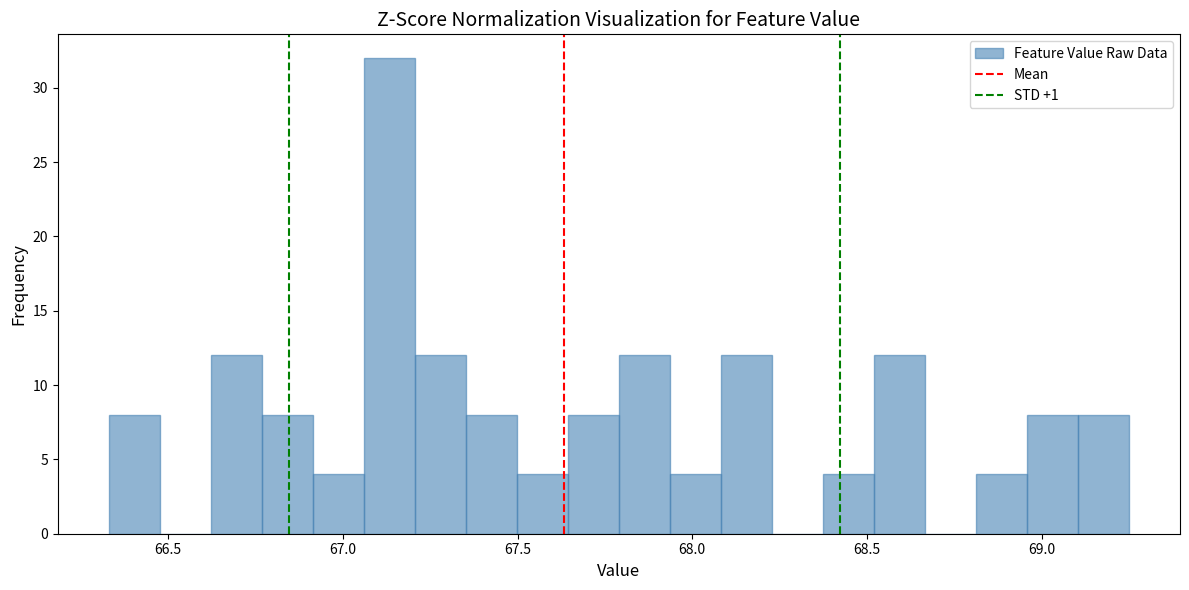

Read against the x-axis, roughly where is the centre of the tallest bar?

67.15